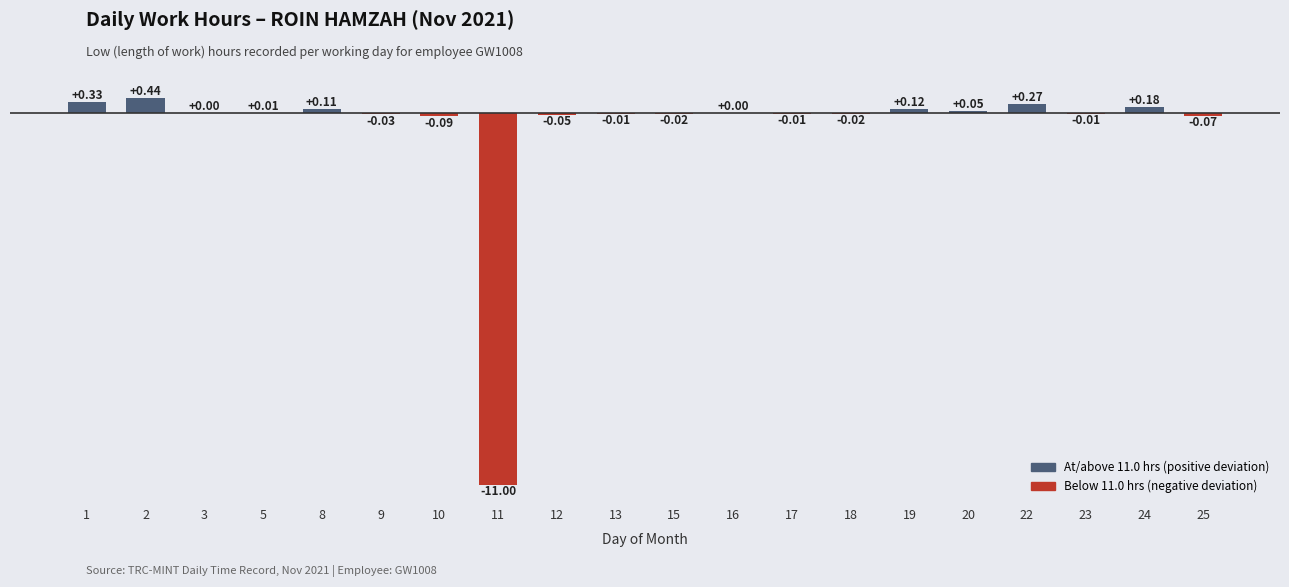

What is the sum of the values at 17 and 11?

-11.0